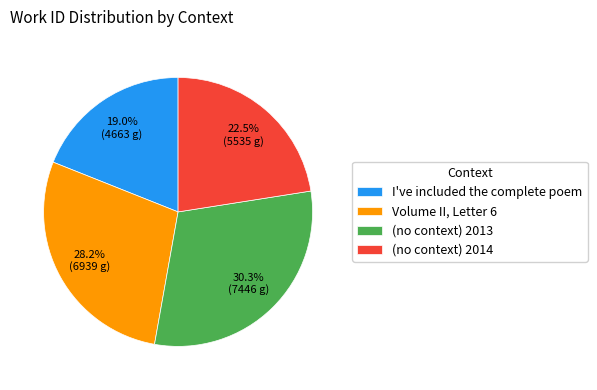

How many slices are in this pie chart?

4